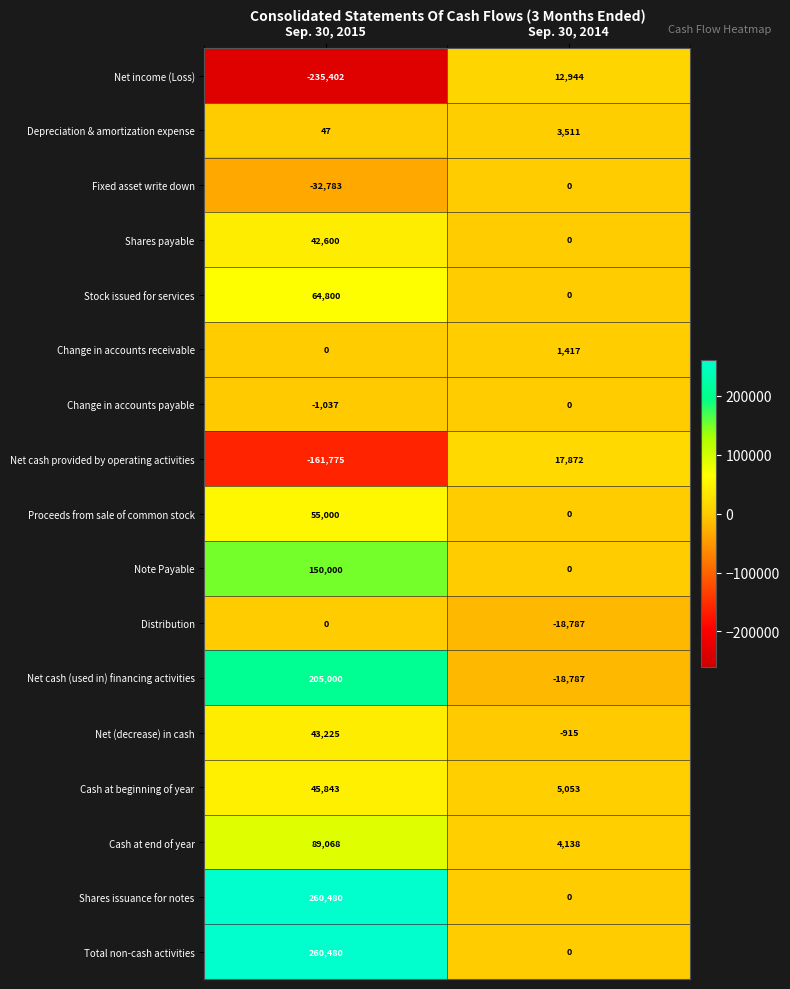

Read the Cash at end of year value at Sep. 30, 2014, to the nearest 100.

4100